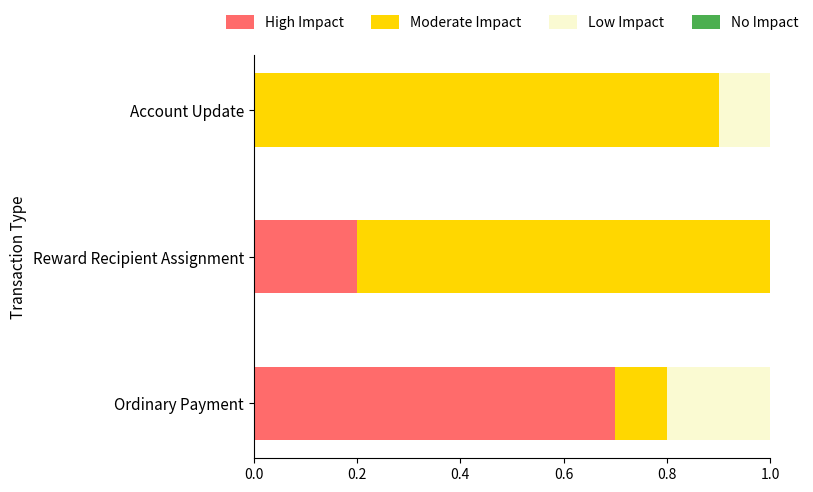

At which label does High Impact reach its peak?

Ordinary Payment